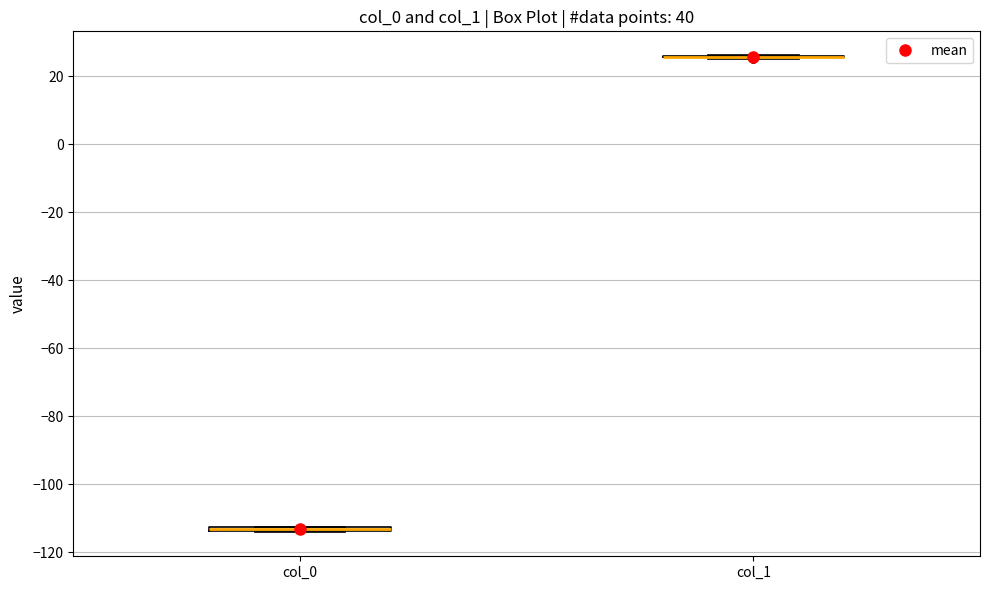

Where is the lower edge of the box for col_0 on the y-axis? The values are not printed on the chart, so give them approximately, as read against the axis.

-114